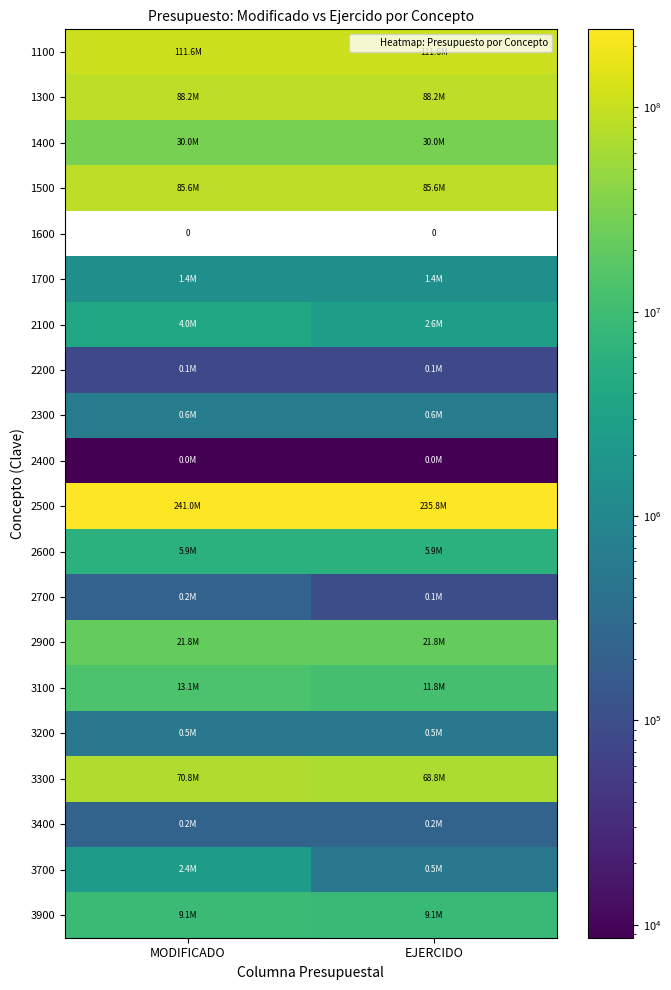

What is the total value across all series at EJERCIDO?

674535008.6